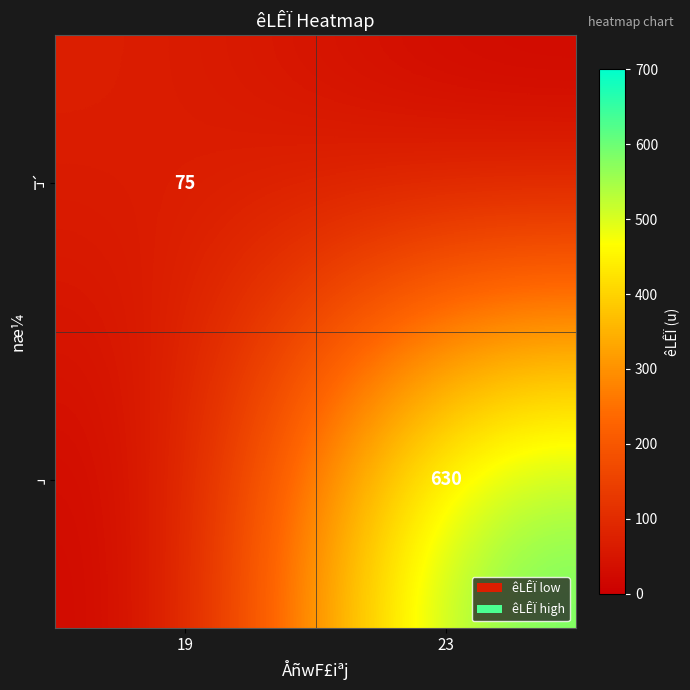

Is the value of ¬ at 23 greater than the value of ì¬ at 19?

Yes